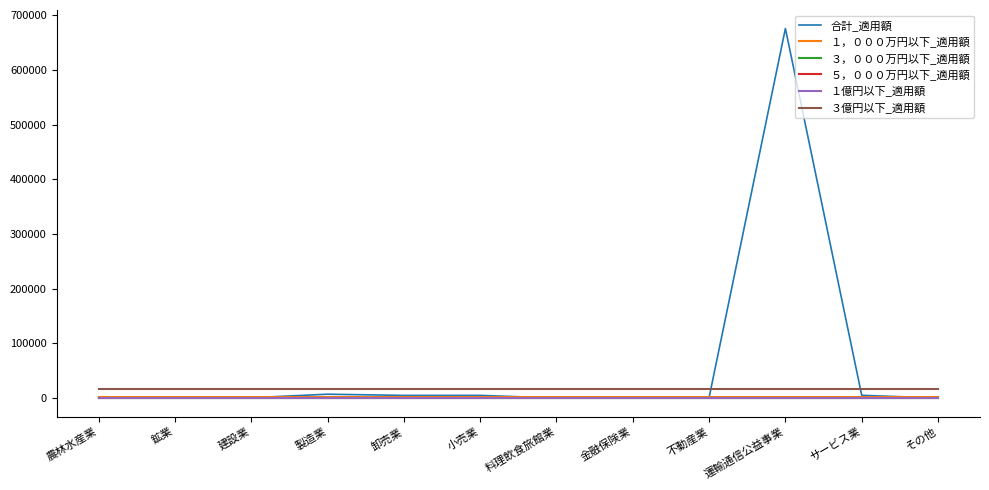

Does the chart display data point markers on the line(s)?

No